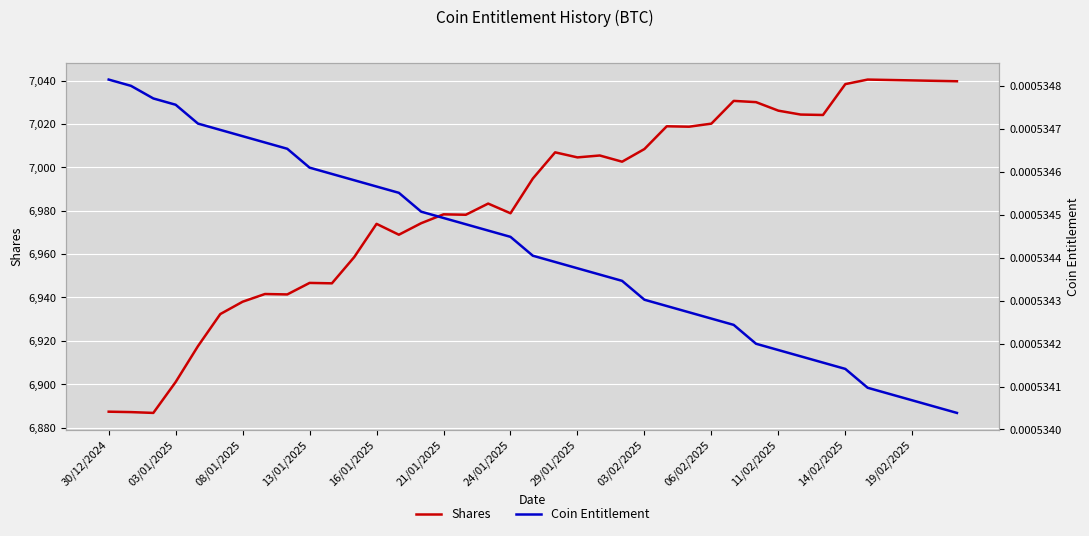

What is the maximum value for Shares?

7040.5